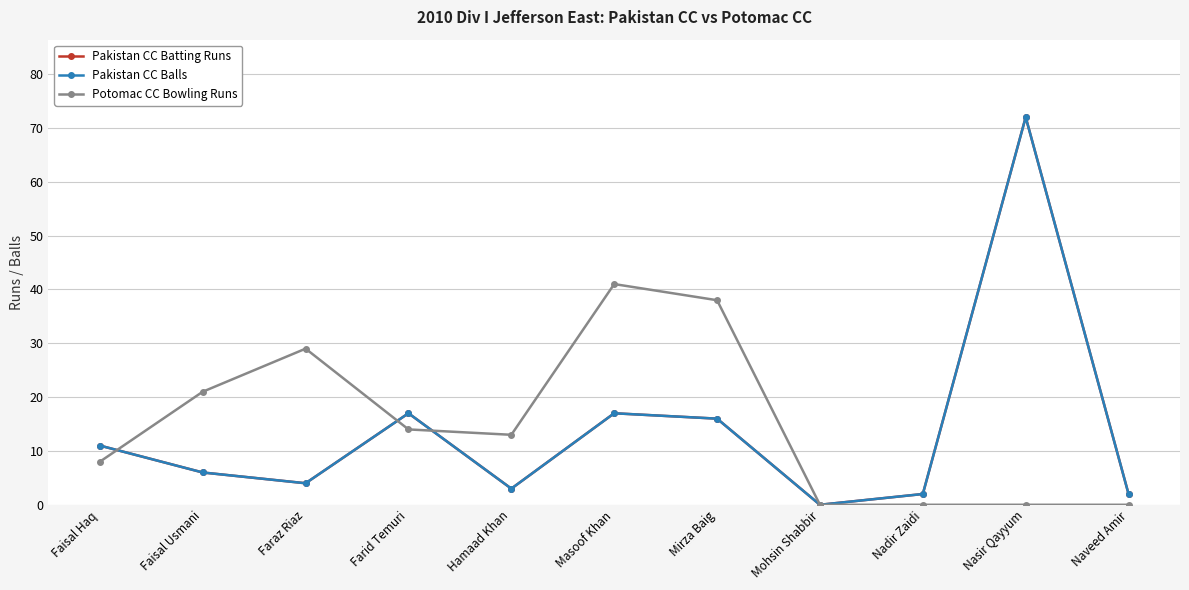

Is this an area chart (filled region under the line)?

No